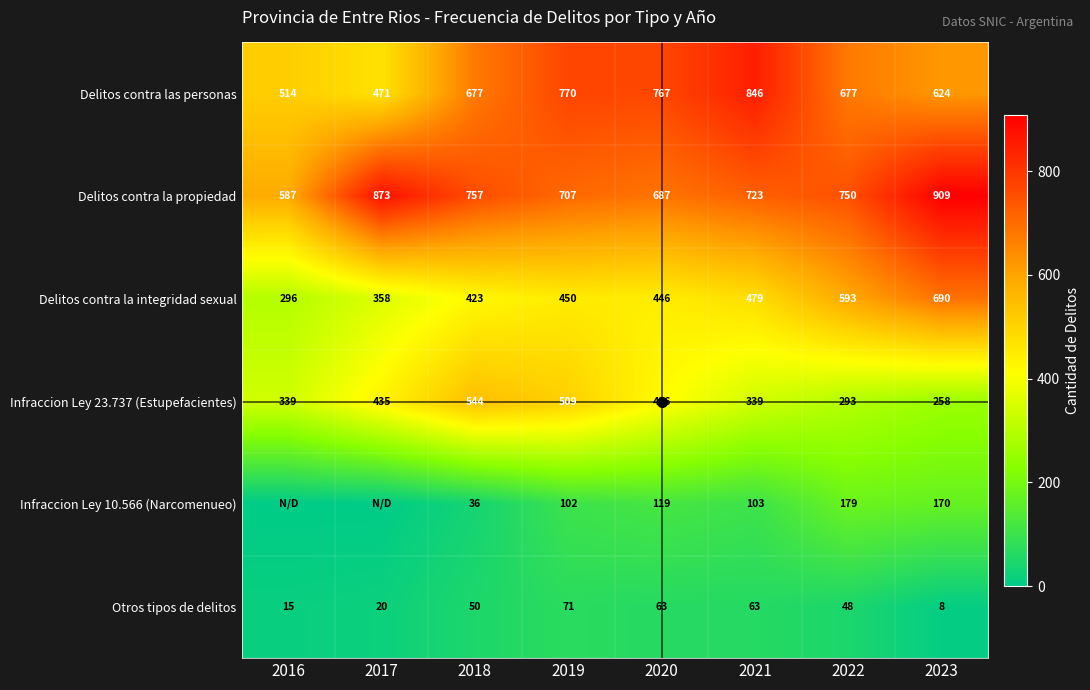

Which series has the largest total across all categories?

Delitos contra la propiedad